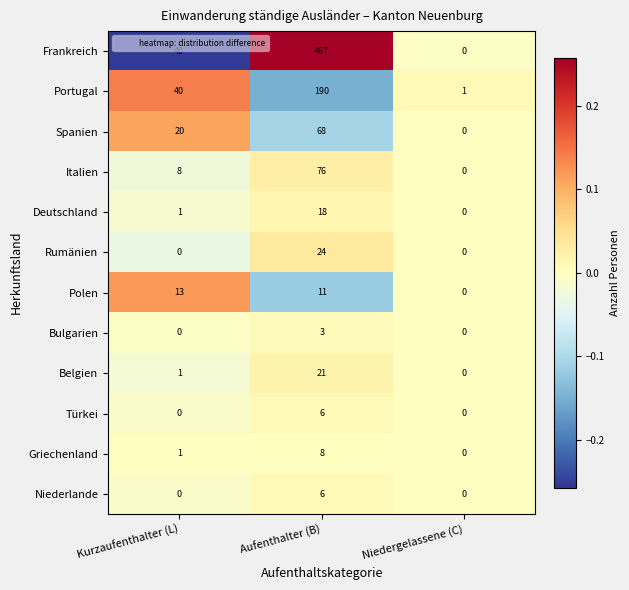

True or false: Türkei has a value of 3 at Aufenthalter (B).

False